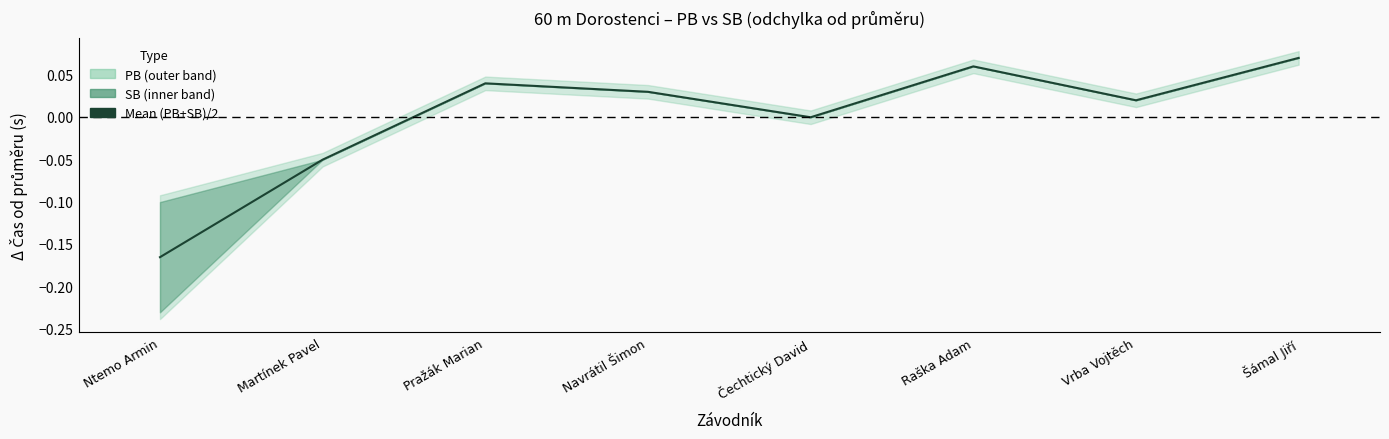

Reading left to right, list all the values displayed in this chart.

-0.2	-0.1	0.0	0.0	-0.0	0.1	0.0	0.1